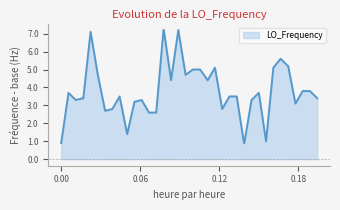

What is the minimum value shown in the chart?

0.9